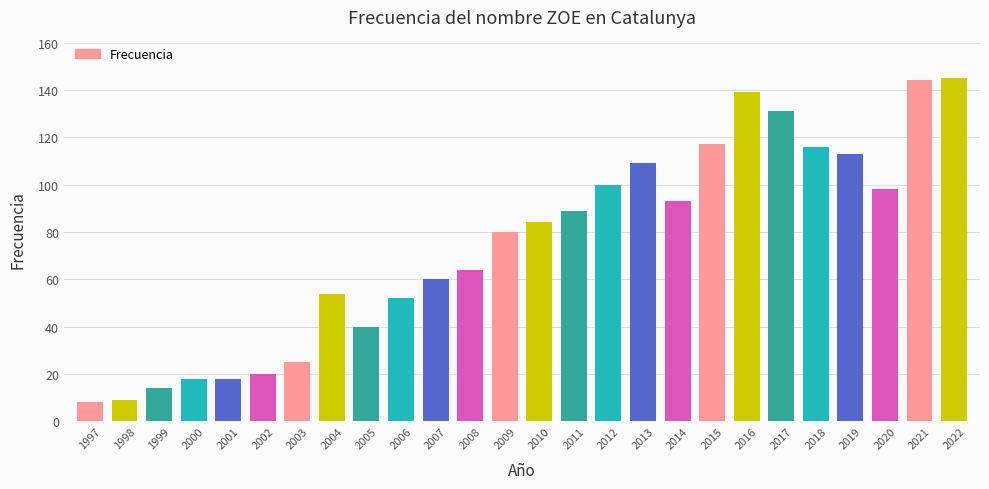

What is the minimum value shown in the chart?

8